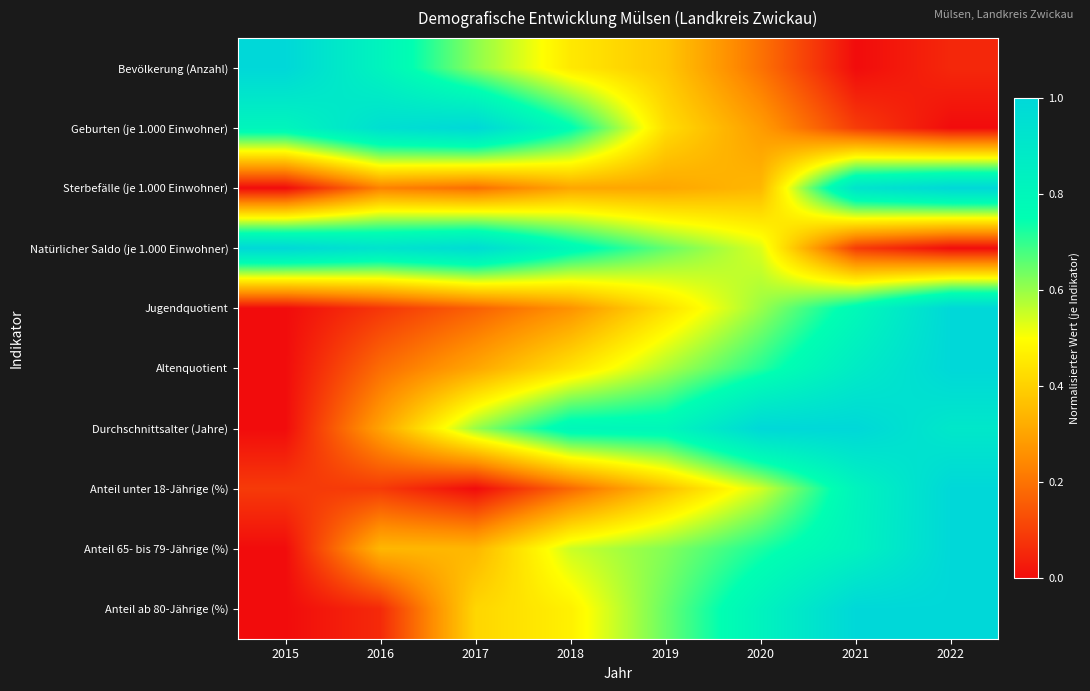

At which category does the chart reach its minimum across all series?

2021